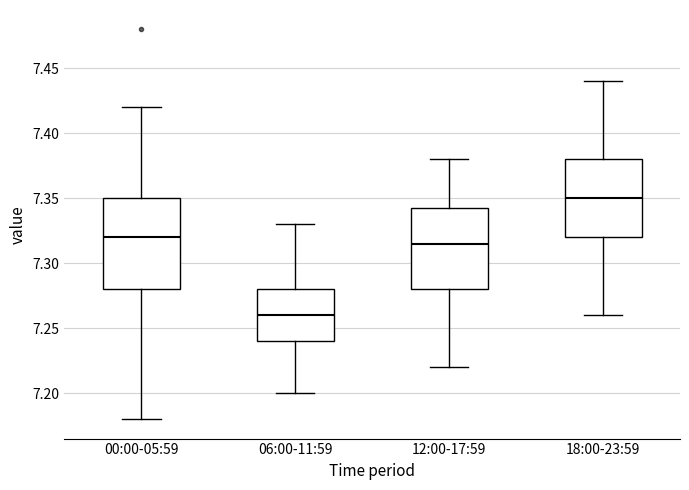

Reading left to right, read every box against the y-axis: the position of its median line, the range the box covers, and the ends of its whiskers. The values are not printed on the chart, so give them approximately, as read against the axis.

00:00-05:59: median 7.320, box 7.280 to 7.350, whiskers 7.180 to 7.420
06:00-11:59: median 7.260, box 7.240 to 7.280, whiskers 7.200 to 7.330
12:00-17:59: median 7.315, box 7.280 to 7.345, whiskers 7.220 to 7.380
18:00-23:59: median 7.350, box 7.320 to 7.380, whiskers 7.260 to 7.440